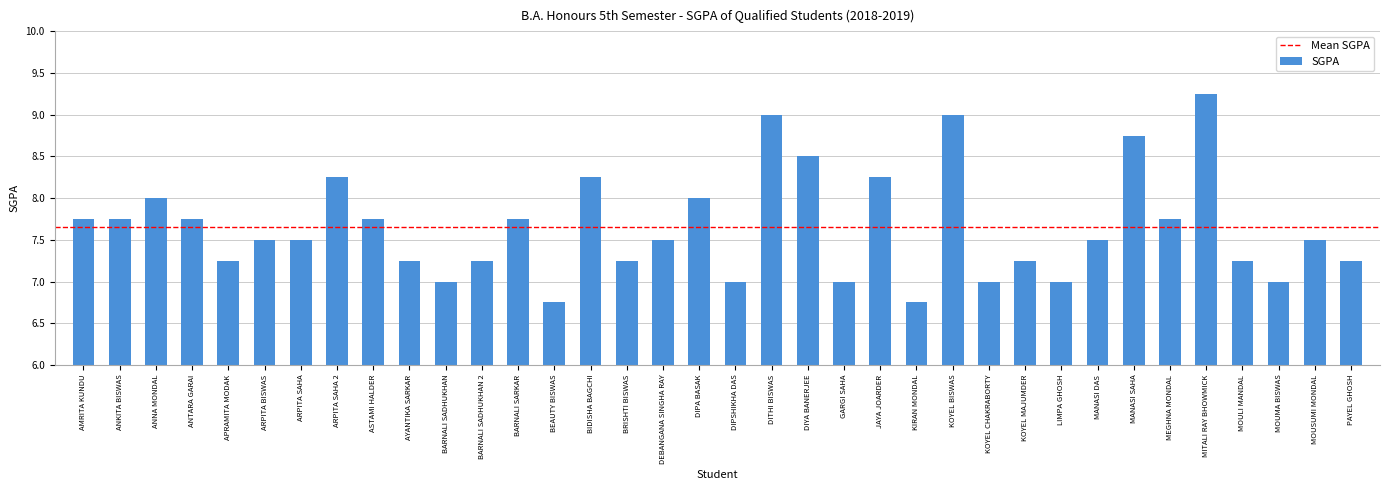

Are the bars grouped side by side (vs. stacked)?

No